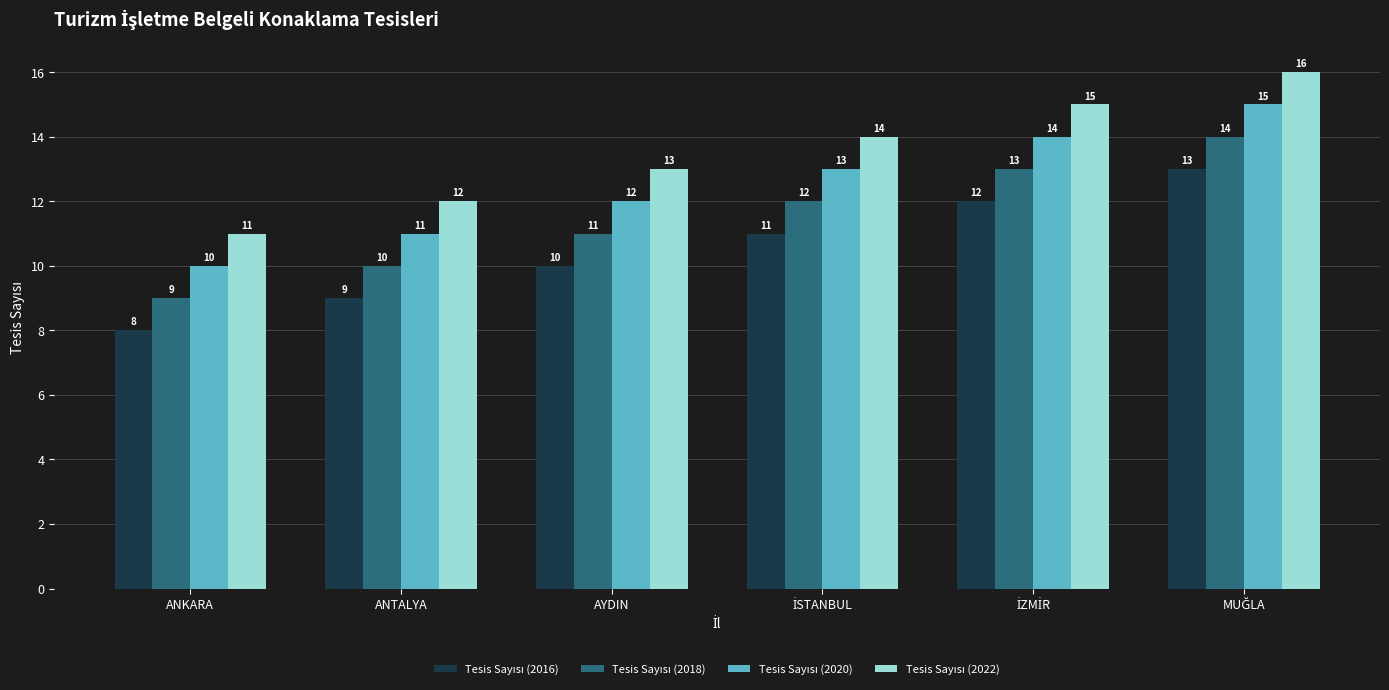

At which category does the chart reach its minimum across all series?

ANKARA